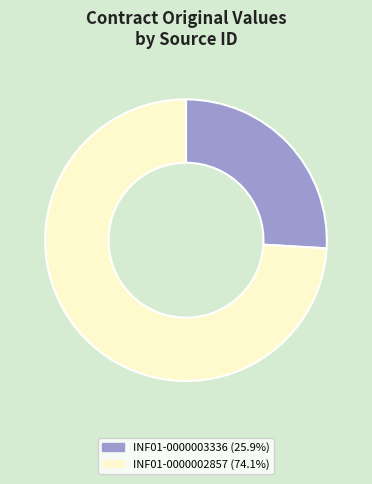

Does INF01-0000003336 (25.9%) account for over 50% of the chart?

No